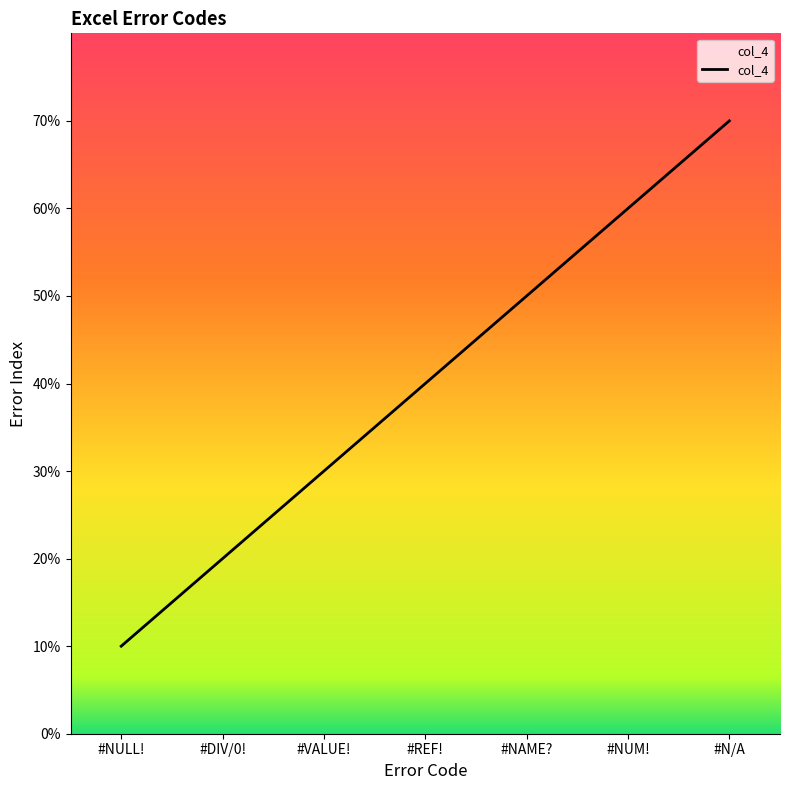

True or false: there are more than 1 points higher than both neighbors.

False